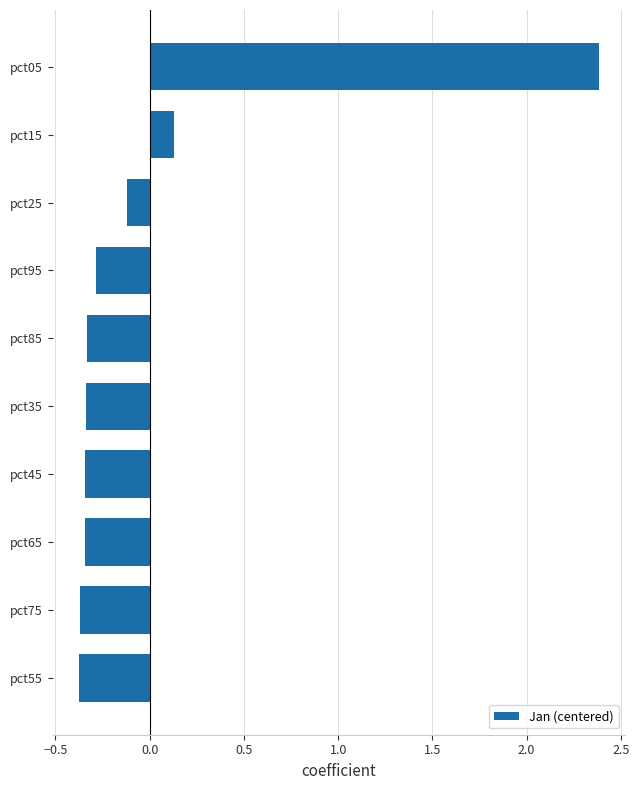

What is the greatest value displayed?

2.4